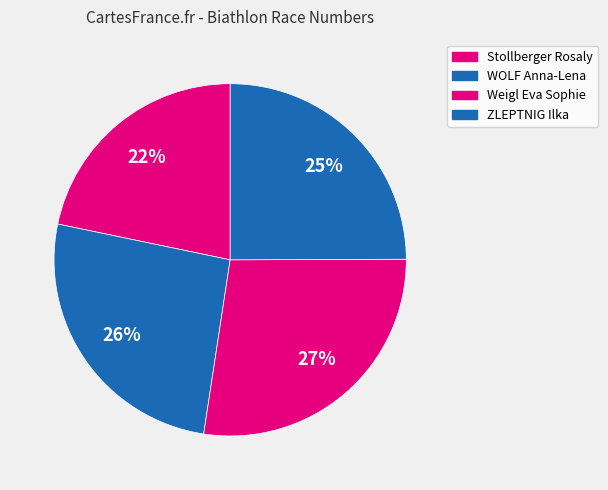

To the nearest percent, what is the difference between the WOLF Anna-Lena and ZLEPTNIG Ilka slice percentages?

1%